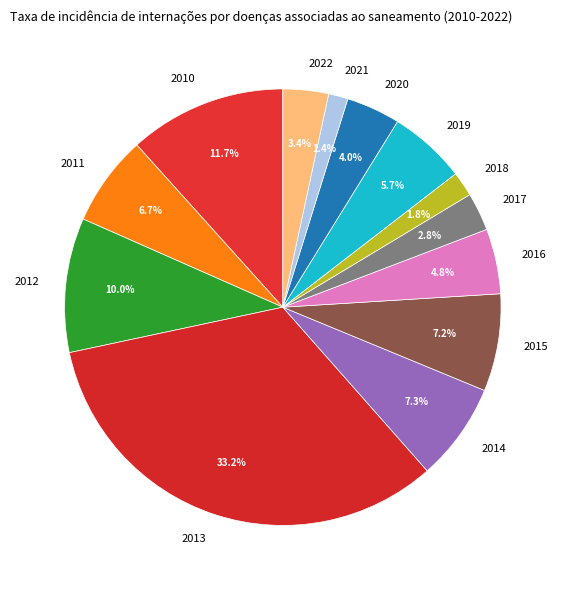

Does 2015 represent more than half of the total?

No